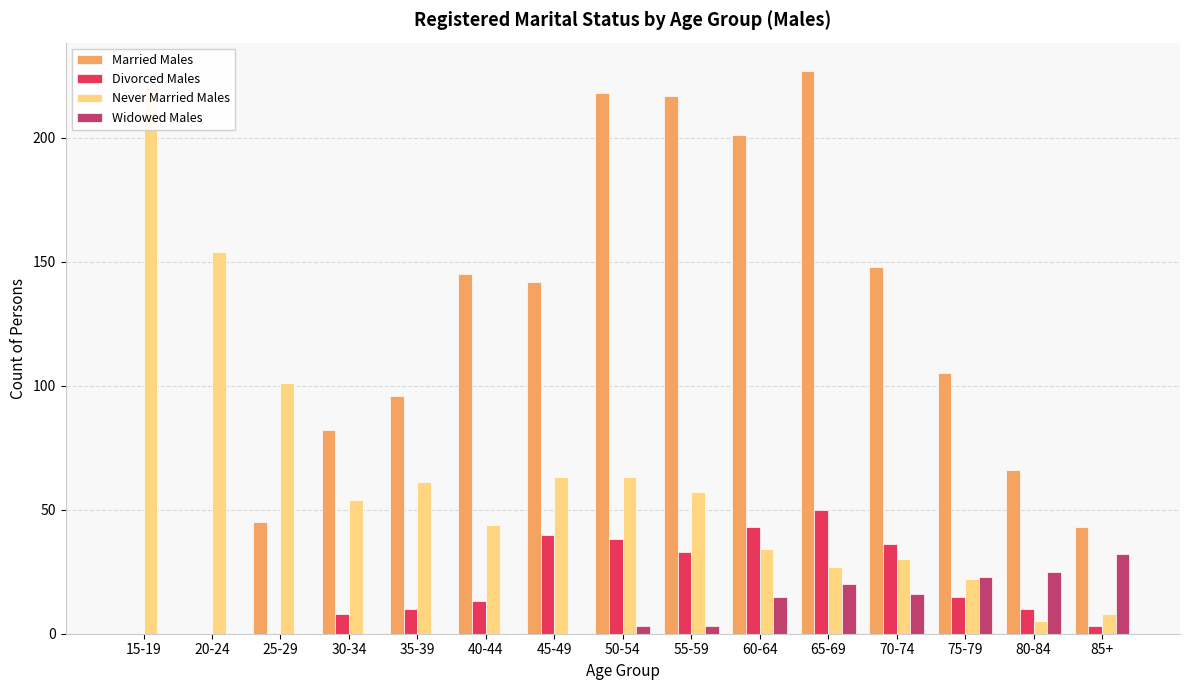

Which category has the highest value across all series?

65-69